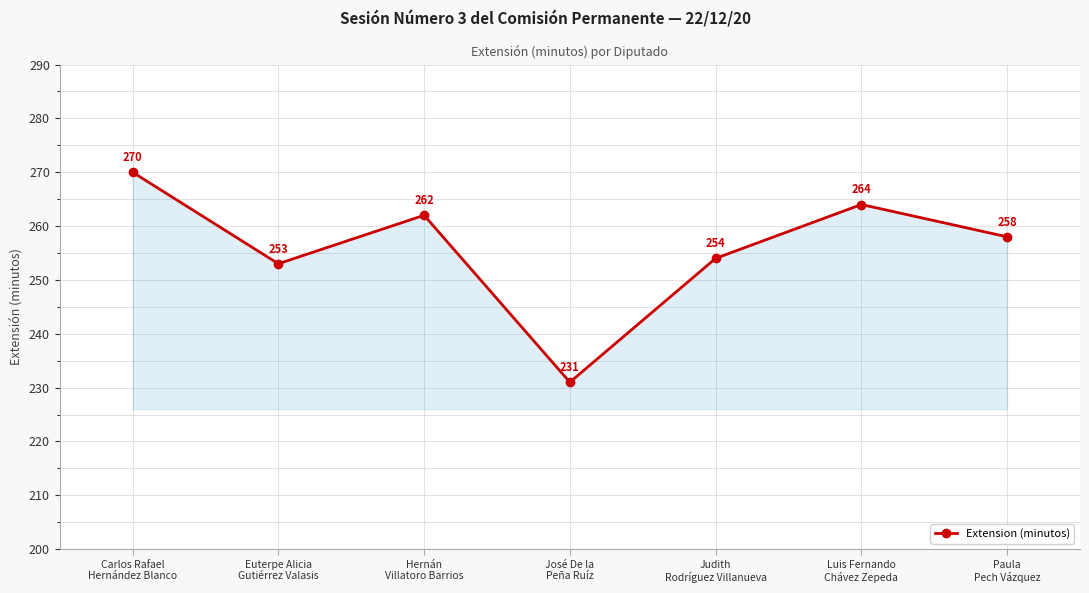

Where is the first local maximum?

Hernán
Villatoro Barrios